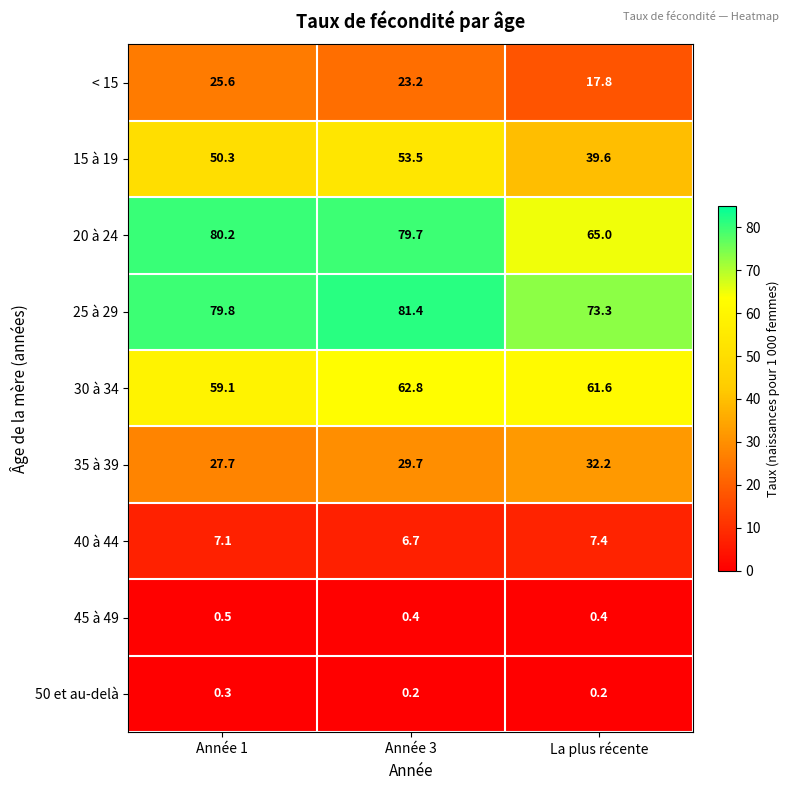

True or false: 35 à 39 has a value of 32.2 at La plus récente.

True